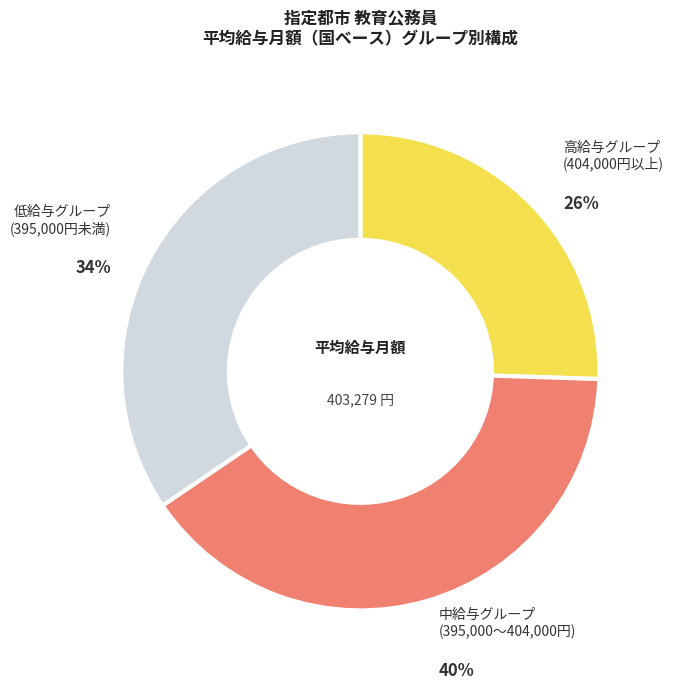

To the nearest percent, what is the difference between the largest and smallest slice percentages?

14%